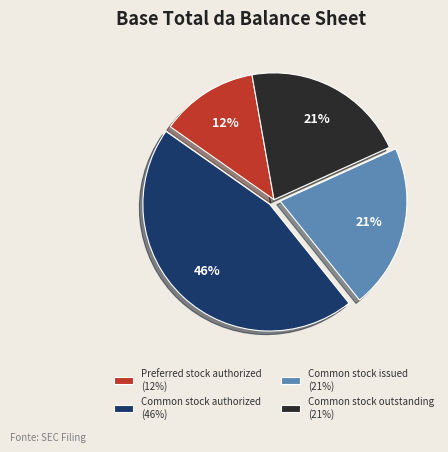

Is there a majority slice in this chart?

No